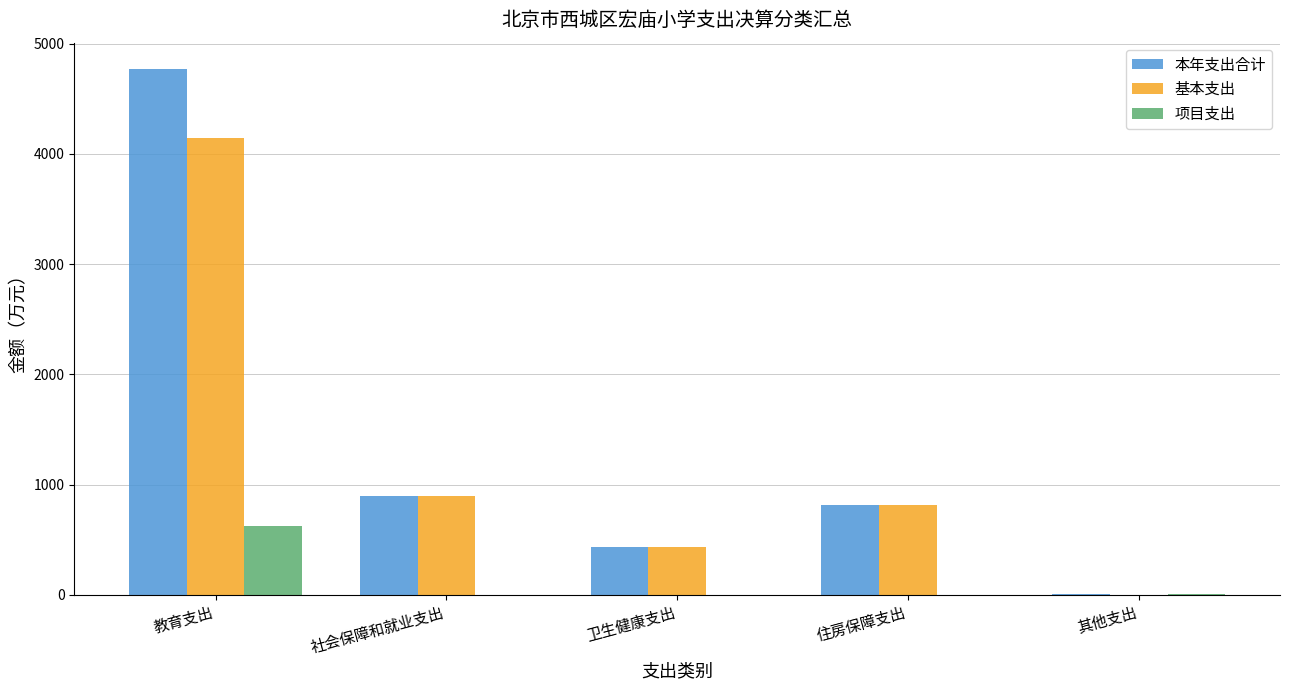

Is the value of 本年支出合计 at 住房保障支出 greater than the value of 项目支出 at 卫生健康支出?

Yes